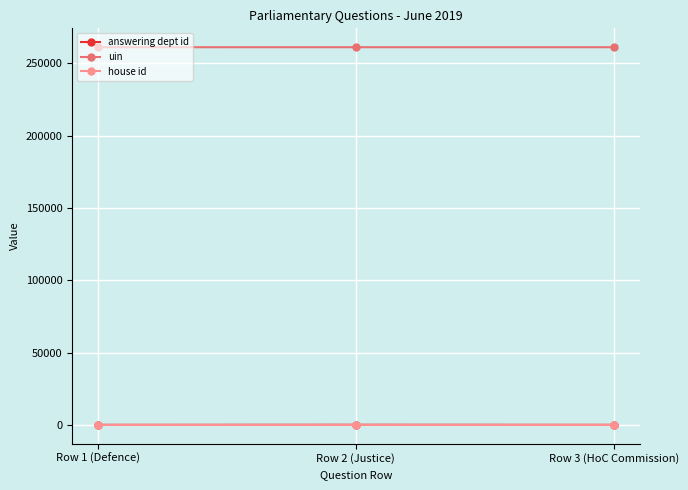

What is the greatest value displayed?

261263